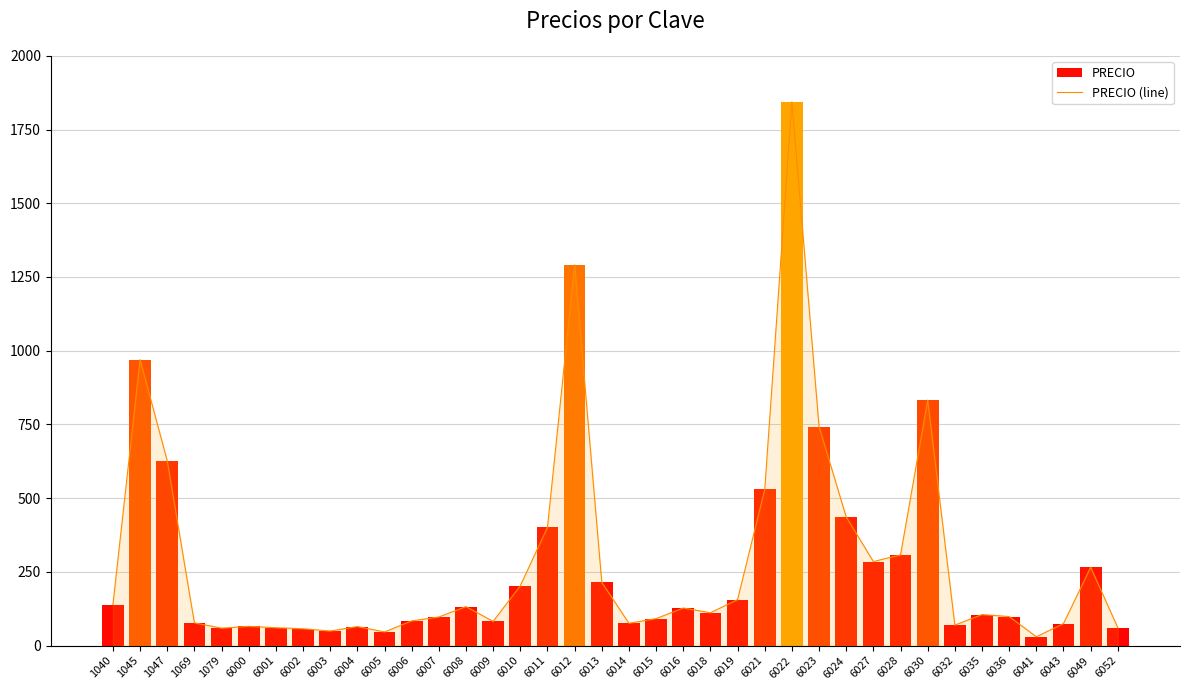

Rank the categories by value from lowest to highest.

6041, 6005, 6003, 6002, 1079, 6001, 6052, 6004, 6000, 6032, 6043, 6014, 1069, 6009, 6006, 6015, 6007, 6036, 6035, 6018, 6016, 6008, 1040, 6019, 6010, 6013, 6049, 6027, 6028, 6011, 6024, 6021, 1047, 6023, 6030, 1045, 6012, 6022